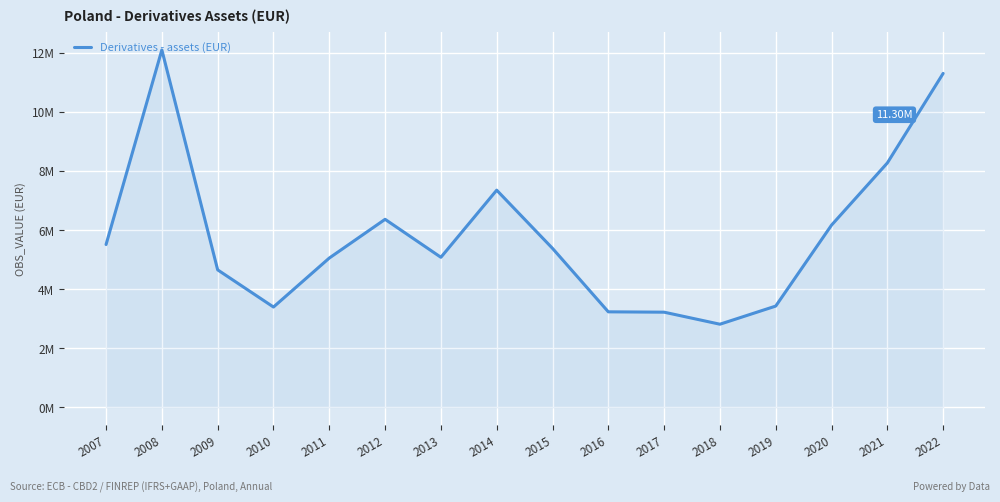

Does the chart have visible grid lines?

Yes